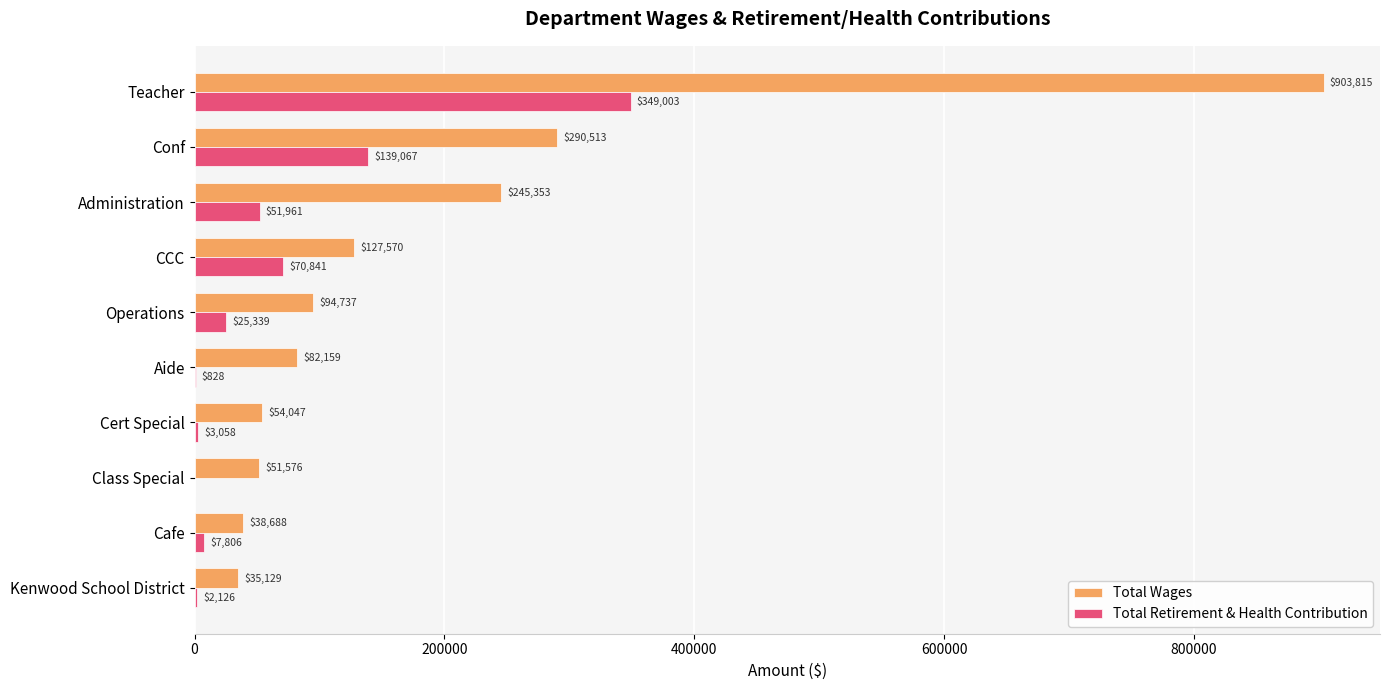

Which series changed the most between Conf and Administration?

Total Retirement & Health Contribution